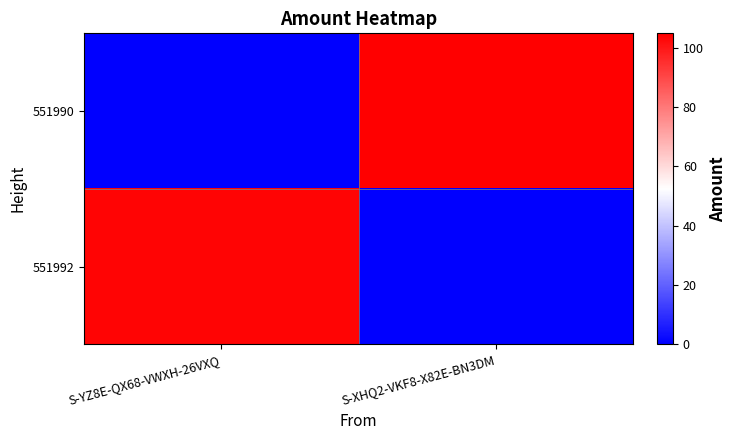

Which series changed the most between S-YZ8E-QX68-VWXH-26VXQ and S-XHQ2-VKF8-X82E-BN3DM?

551990